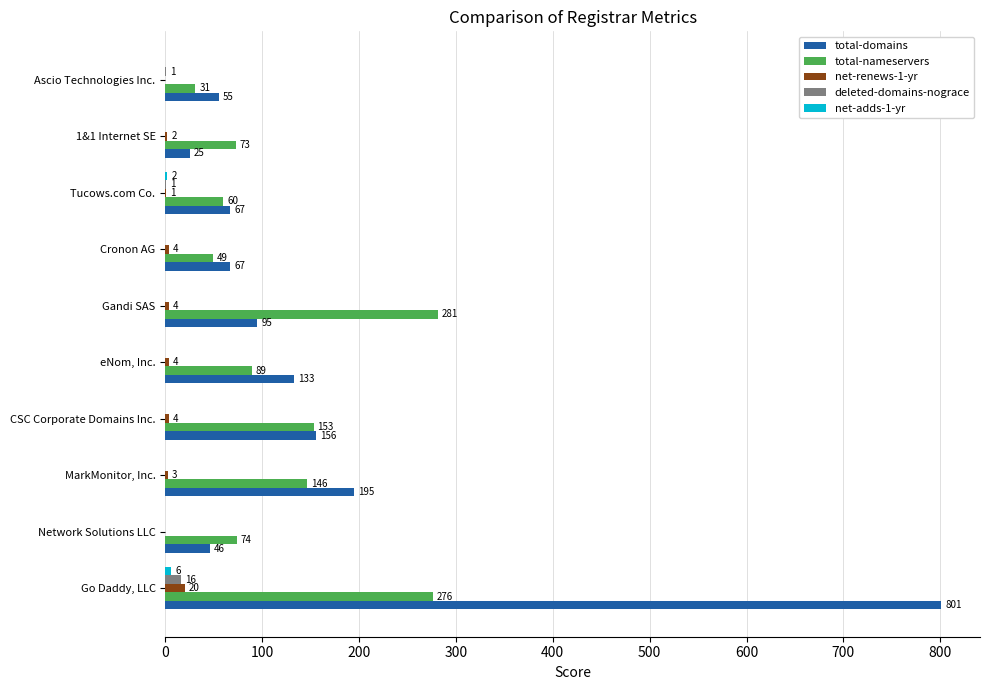

Count the number of categories in the chart.

10